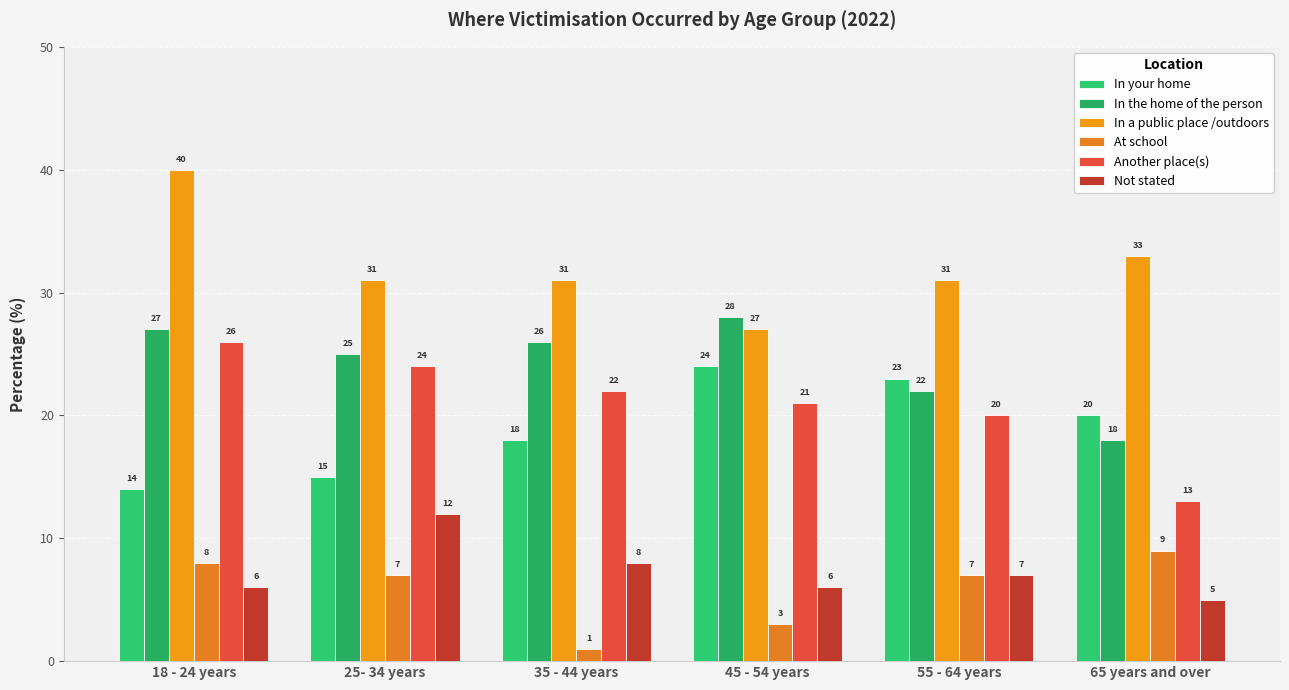

What is the label of the 3rd bar from the right?

45 - 54 years